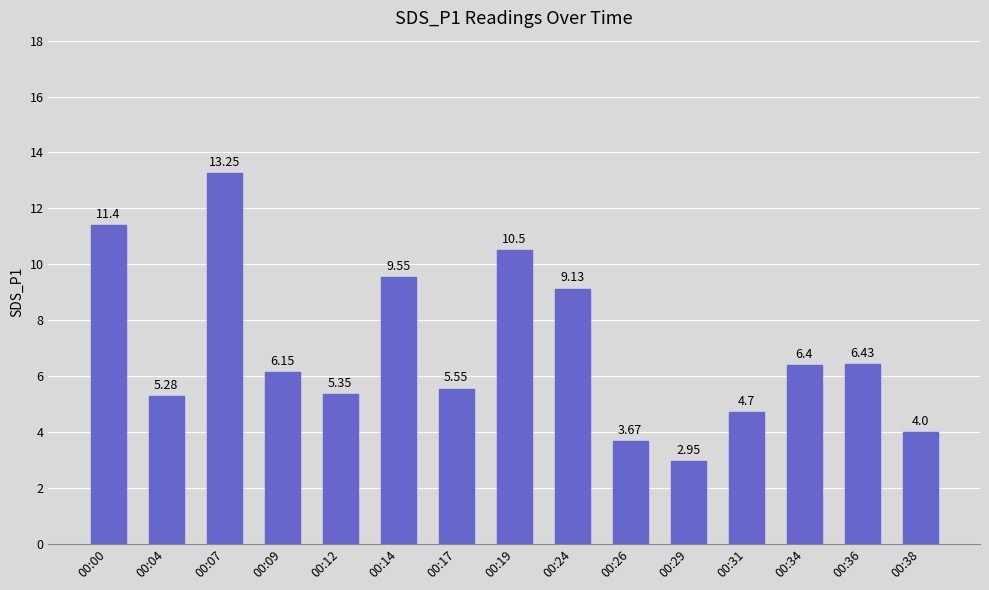

Approximately how many times larger is the value at 00:38 compared to 00:31?

0.9